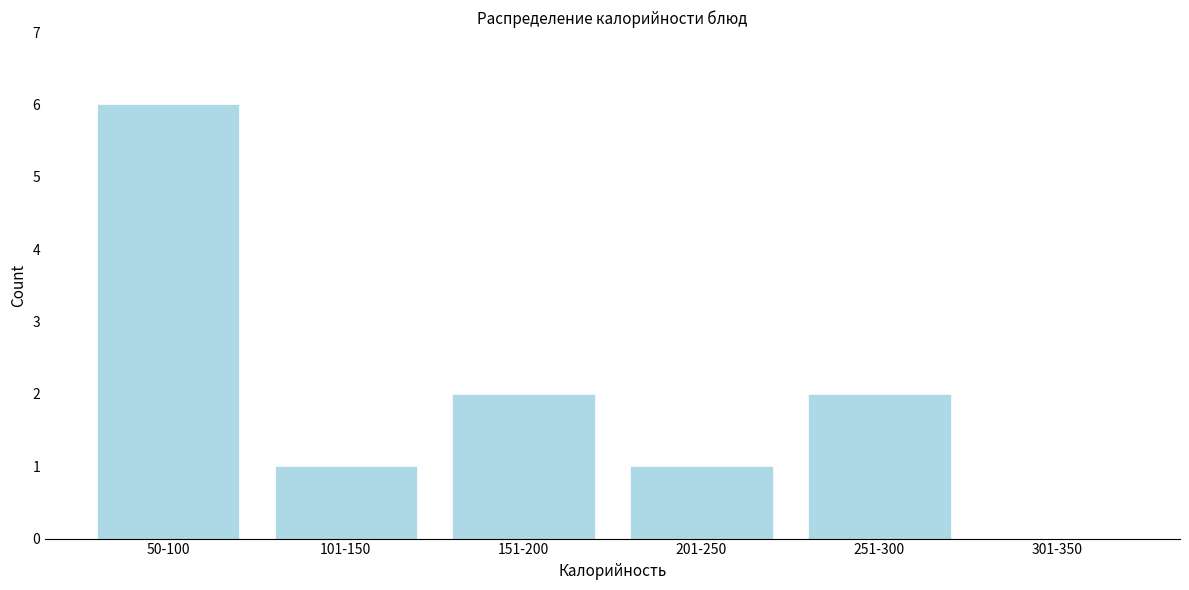

Reading left to right, extract all data points from this chart.

50-100=6	101-150=1	151-200=2	201-250=1	251-300=2	301-350=0